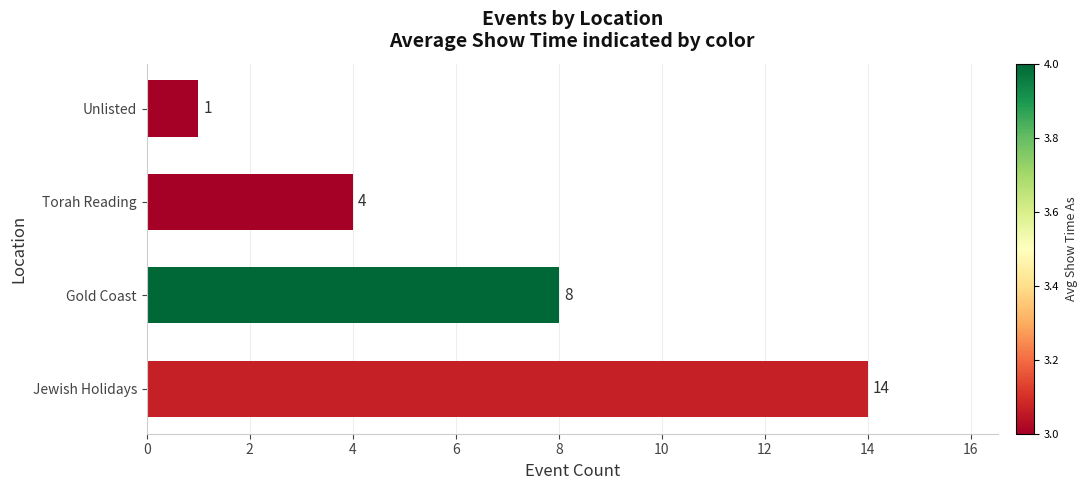

Are the bars horizontal?

Yes